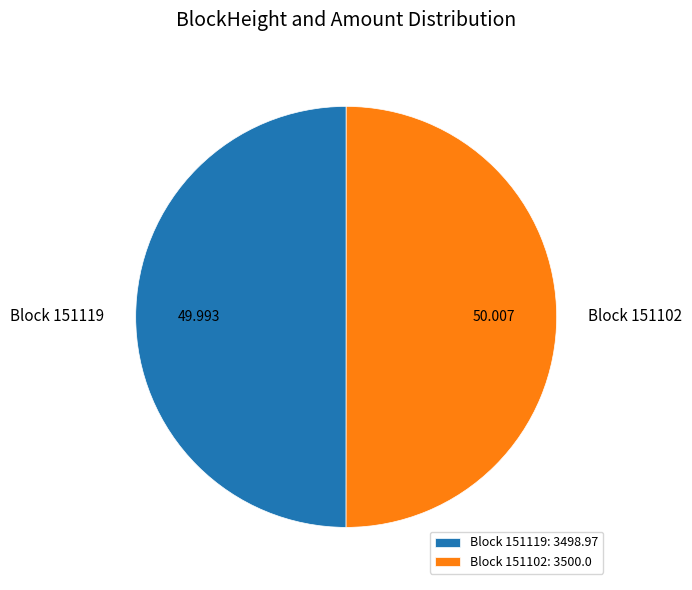

Do Block 151102 and Block 151119 together represent more than half of the pie?

Yes